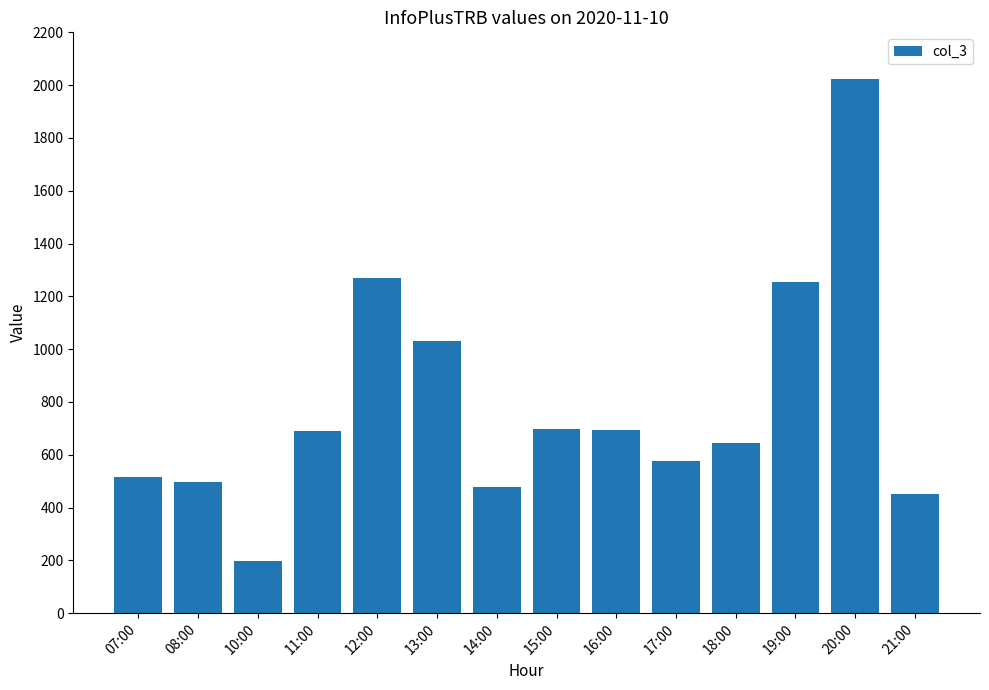

What is the label of the 5th bar from the right?

17:00